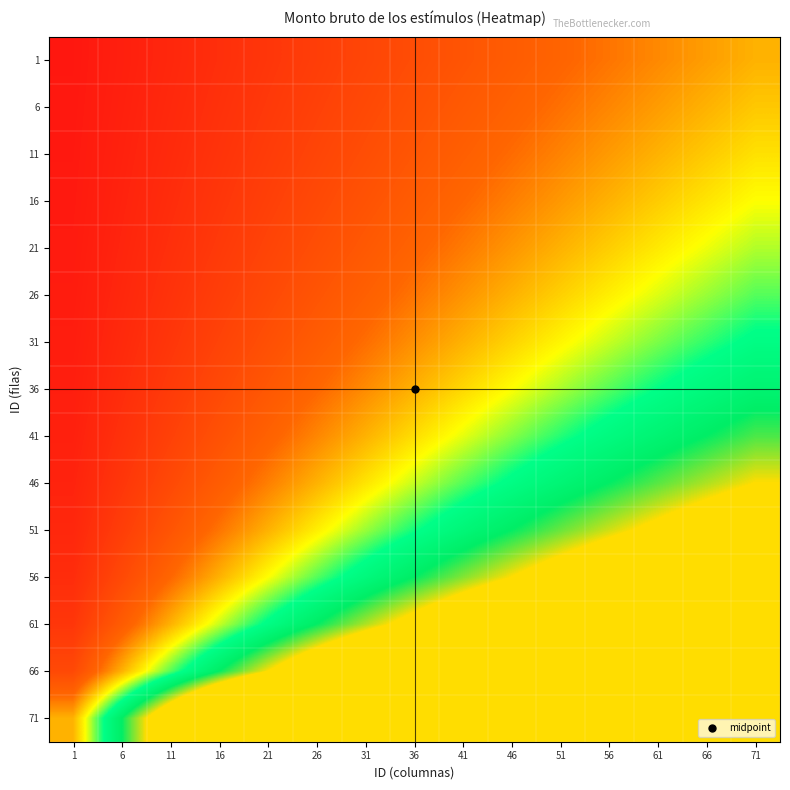

At how many categories does at least one series exceed 11?

4